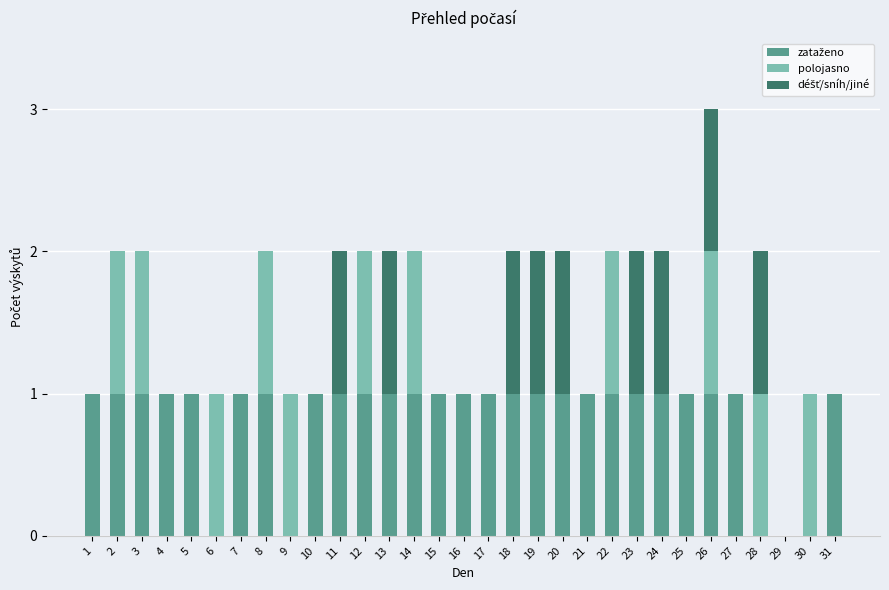

At which category is the sum across all series the highest?

26